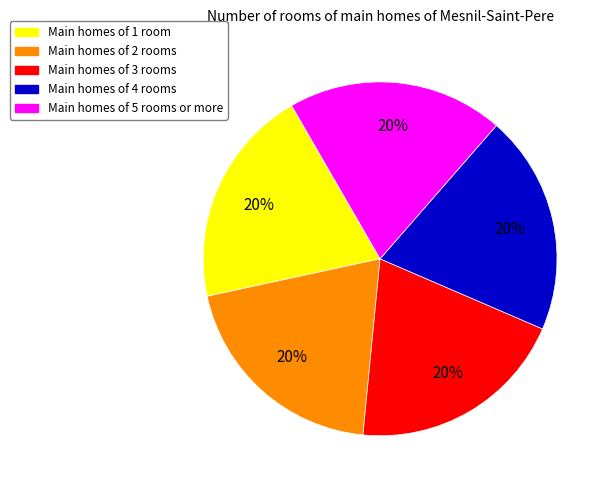

How many slices are in this pie chart?

5